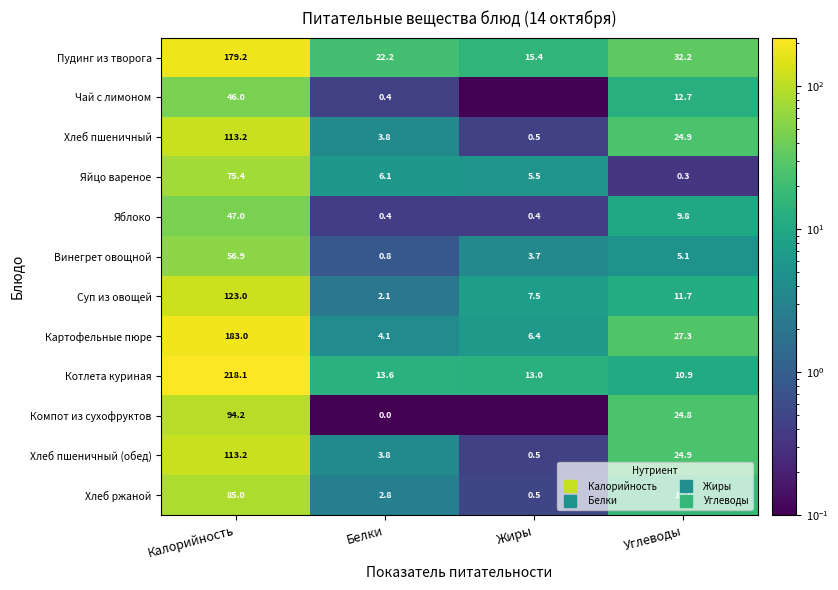

Count the number of categories in the chart.

4